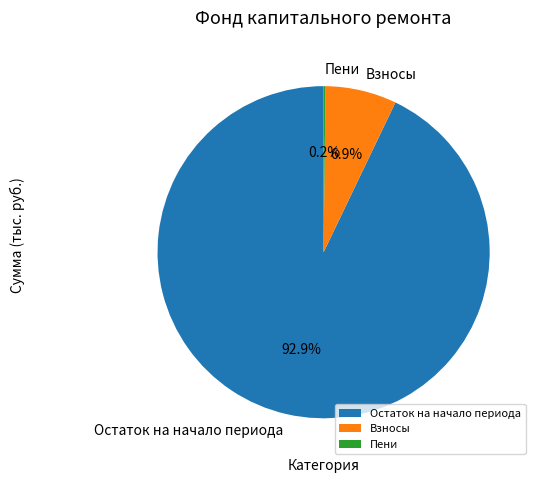

How much of the chart is everything except Остаток на начало периода?

7.1%